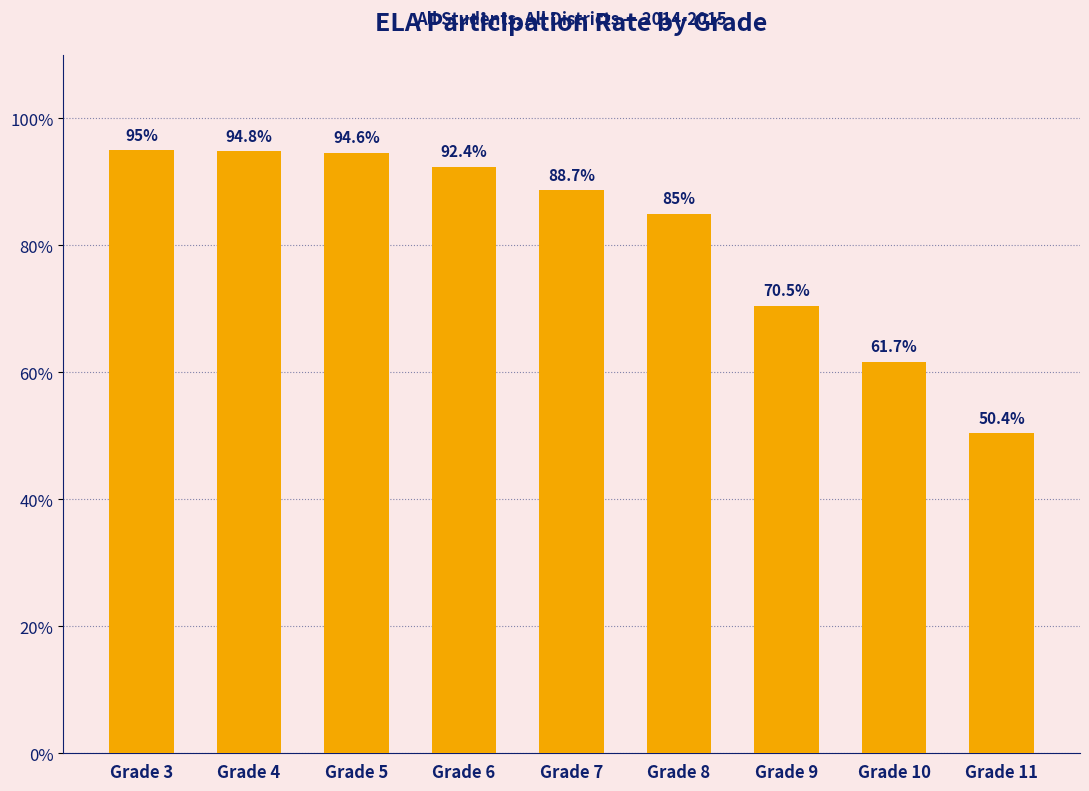

What is the minimum value shown in the chart?

0.5